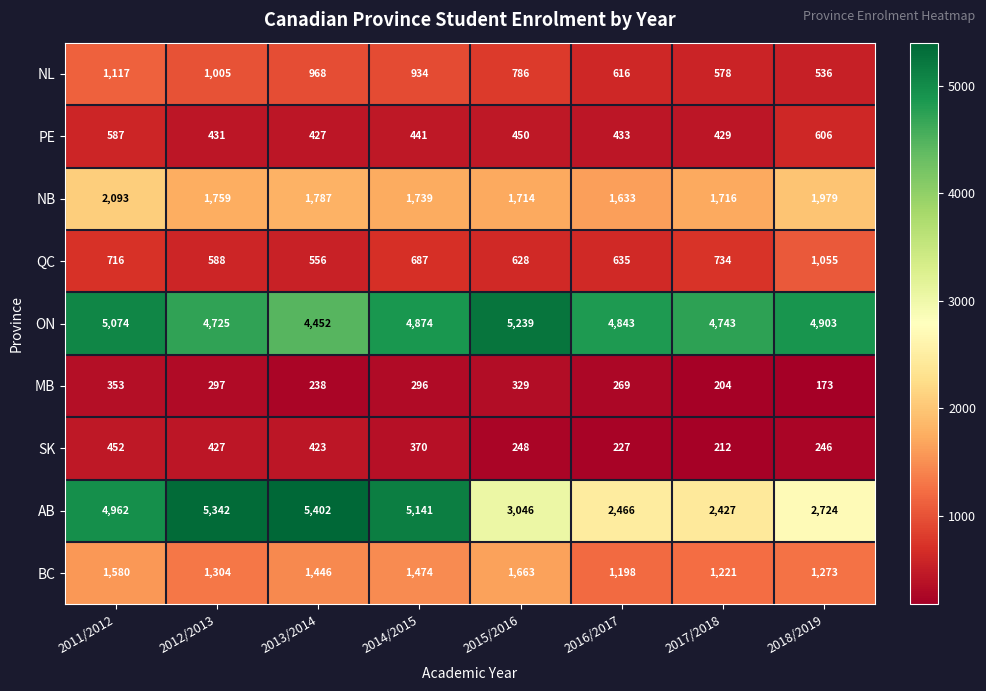

What is the total value across all series at 2016/2017?

12320